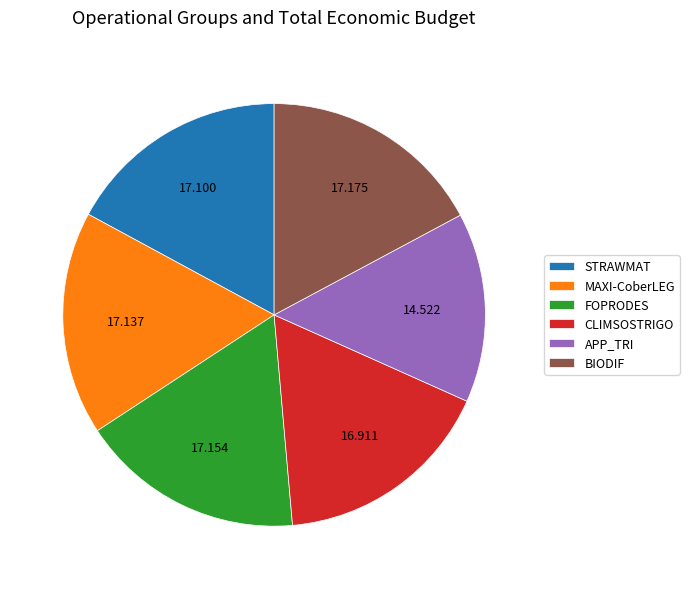

Combined, do MAXI-CoberLEG and CLIMSOSTRIGO account for over 50%?

No